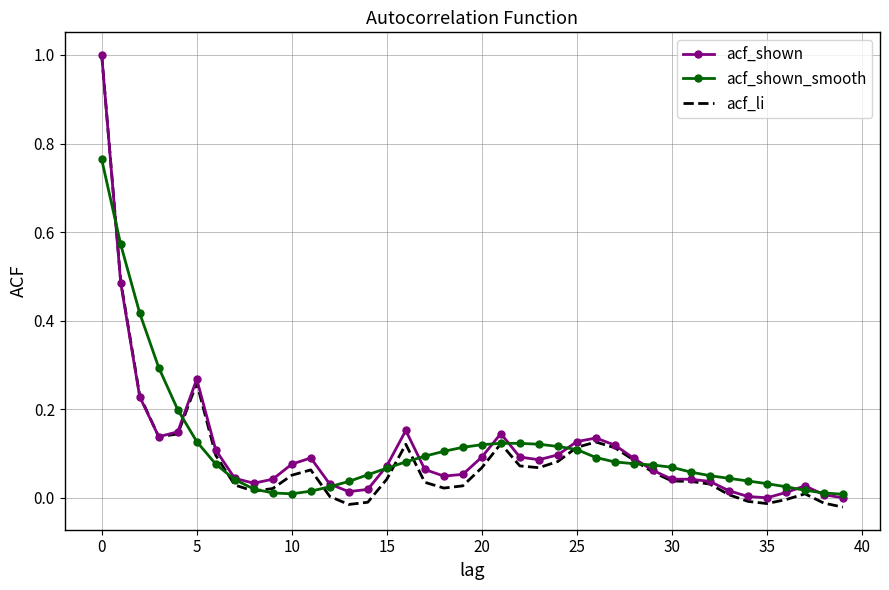

What is the greatest value displayed?

1.0